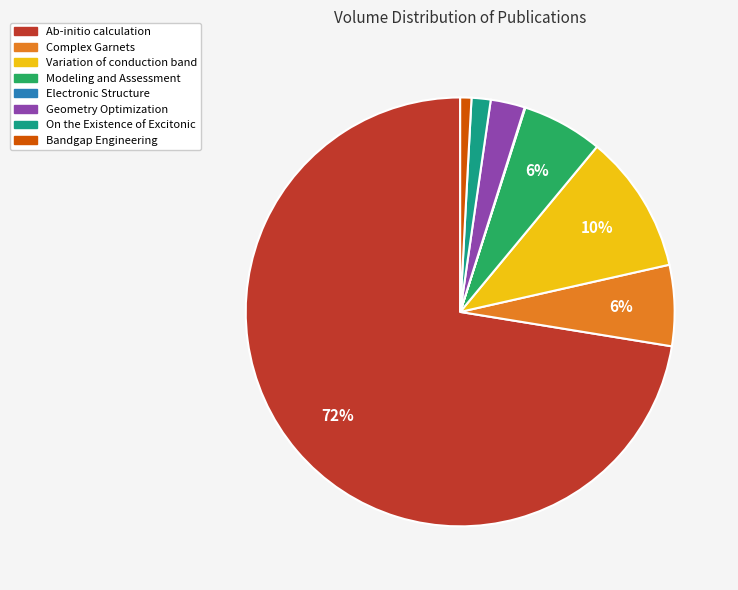

What percentage is the Modeling and Assessment slice, to the nearest percent?

6%